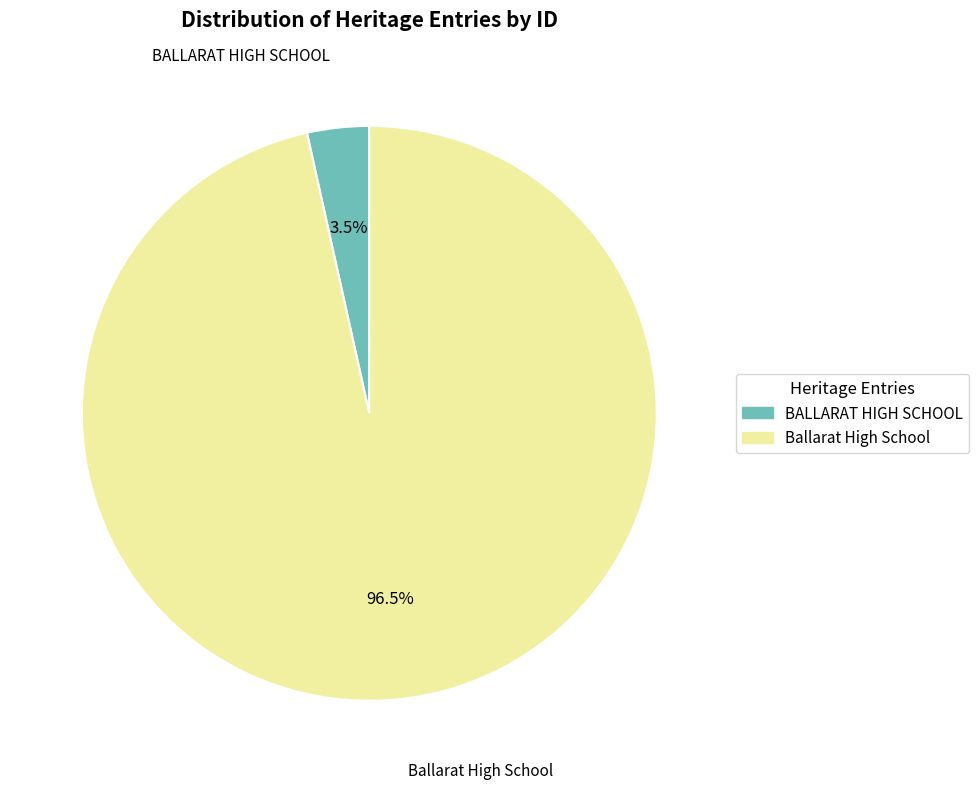

Count the number of slices in the pie.

2